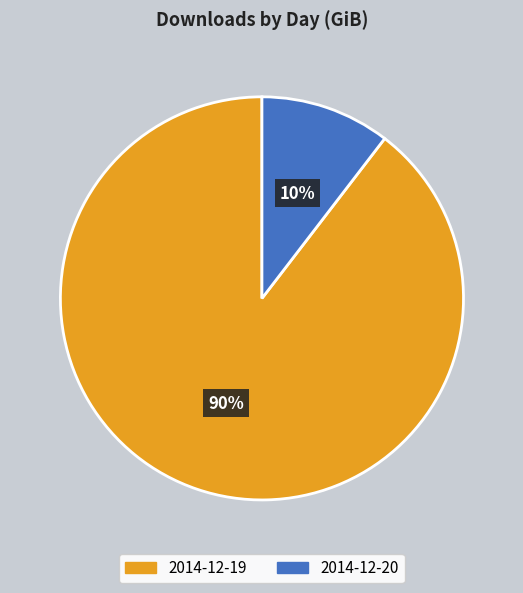

Is it true that 2014-12-20 is 10% of the pie?

True